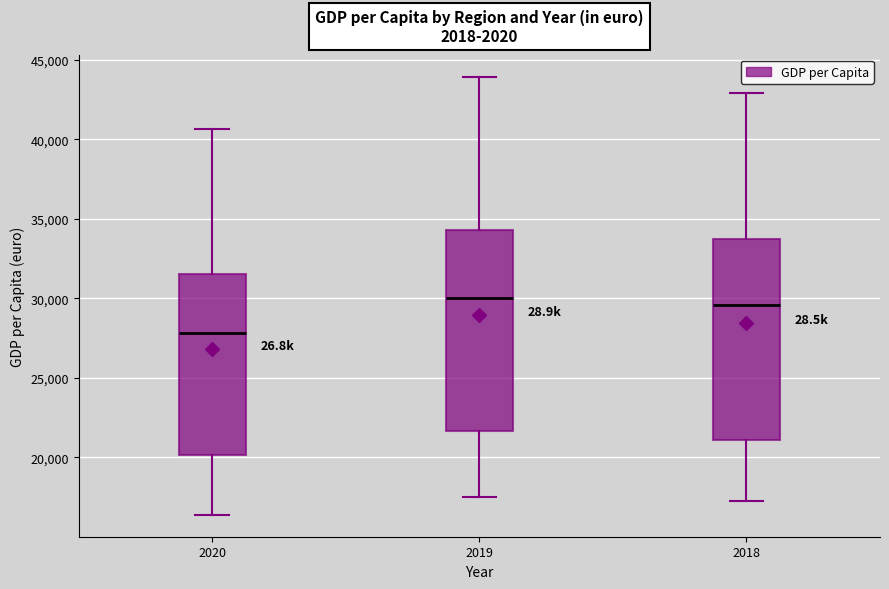

Reading left to right, transcribe this box plot: for each box, give where its median line is, the range the box spans, and where its two whiskers end, as read against the y-axis. The values are not printed on the chart, so give them approximately, as read against the axis.

2020: median 28000, box 20000 to 31500, whiskers 16500 to 40500
2019: median 30000, box 21500 to 34500, whiskers 17500 to 44000
2018: median 29500, box 21000 to 33500, whiskers 17500 to 43000